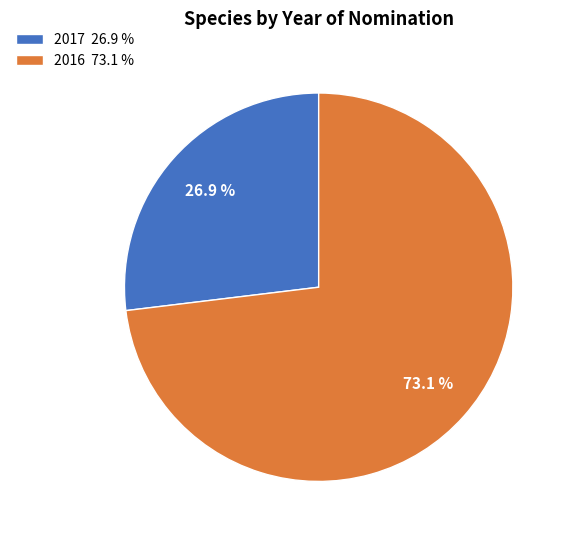

Is the sum of 2016 and 2017 greater than half?

Yes